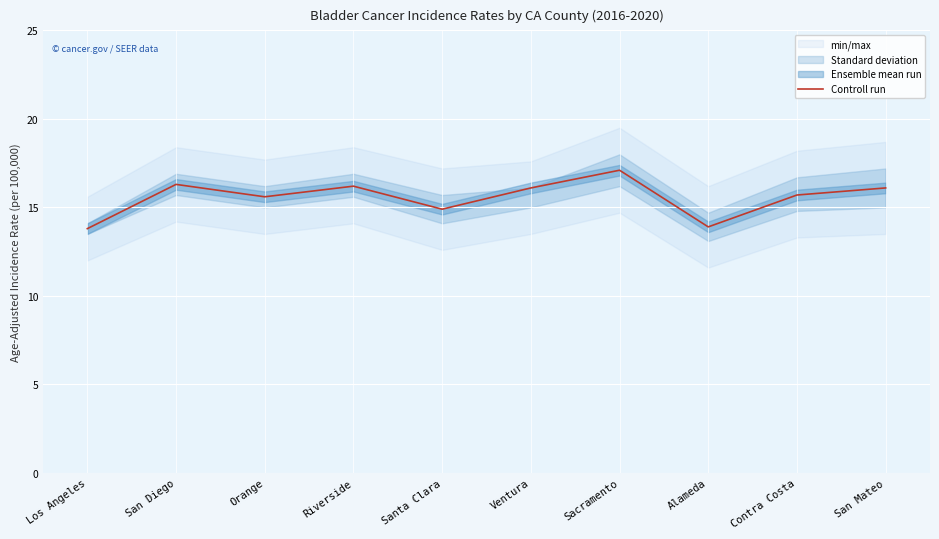

How many values are below 16?

5